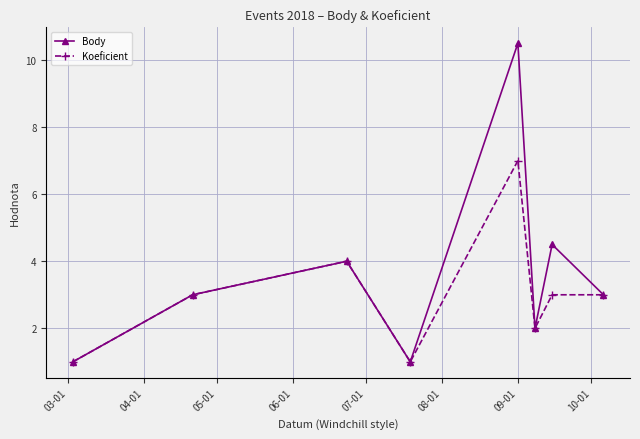

Does the chart display data point markers on the line(s)?

Yes